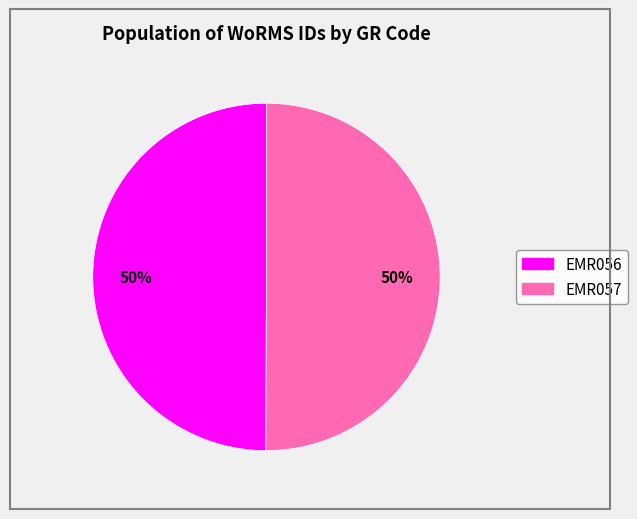

To the nearest percent, what is the combined percentage of EMR056 and EMR057?

100%